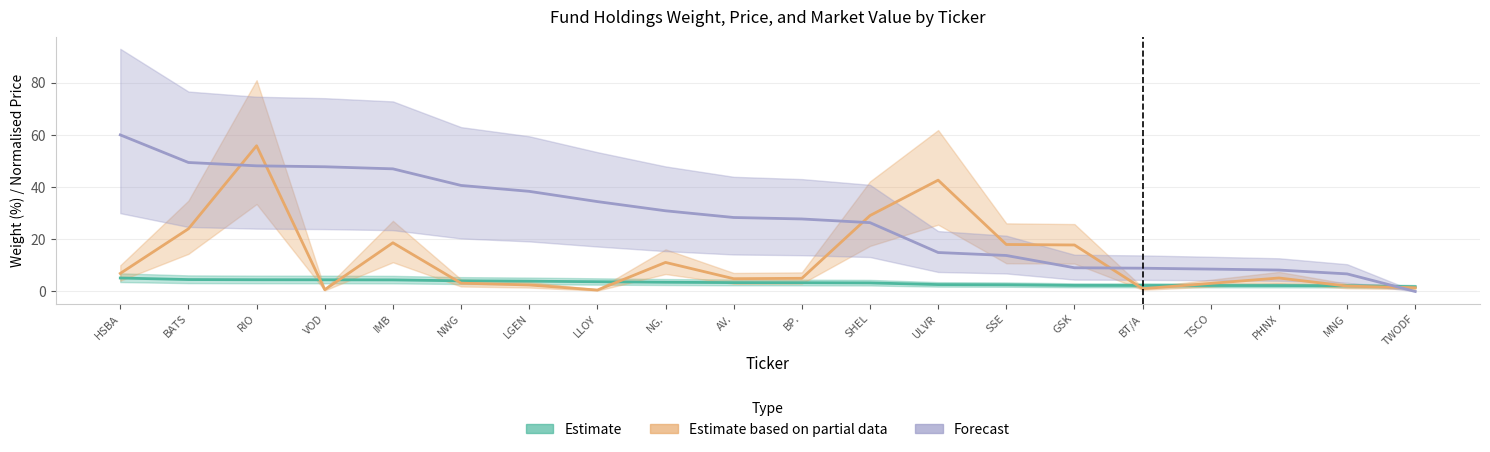

Between IMB and AV., which series saw the biggest shift?

Forecast